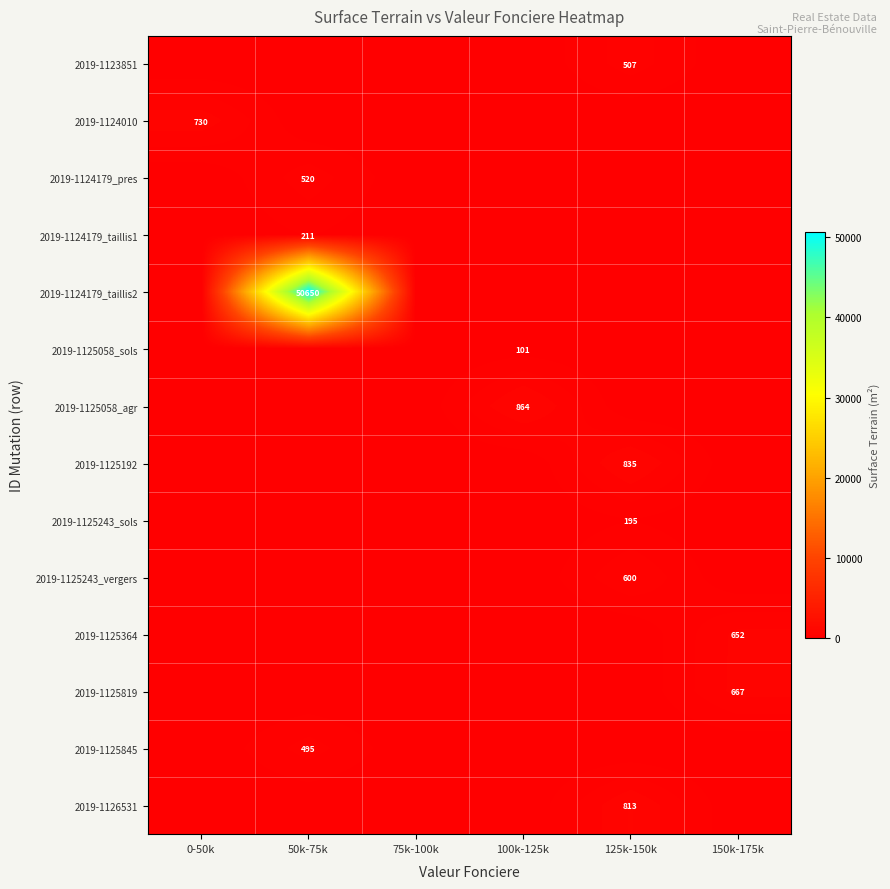

What is the greatest value displayed?

50650